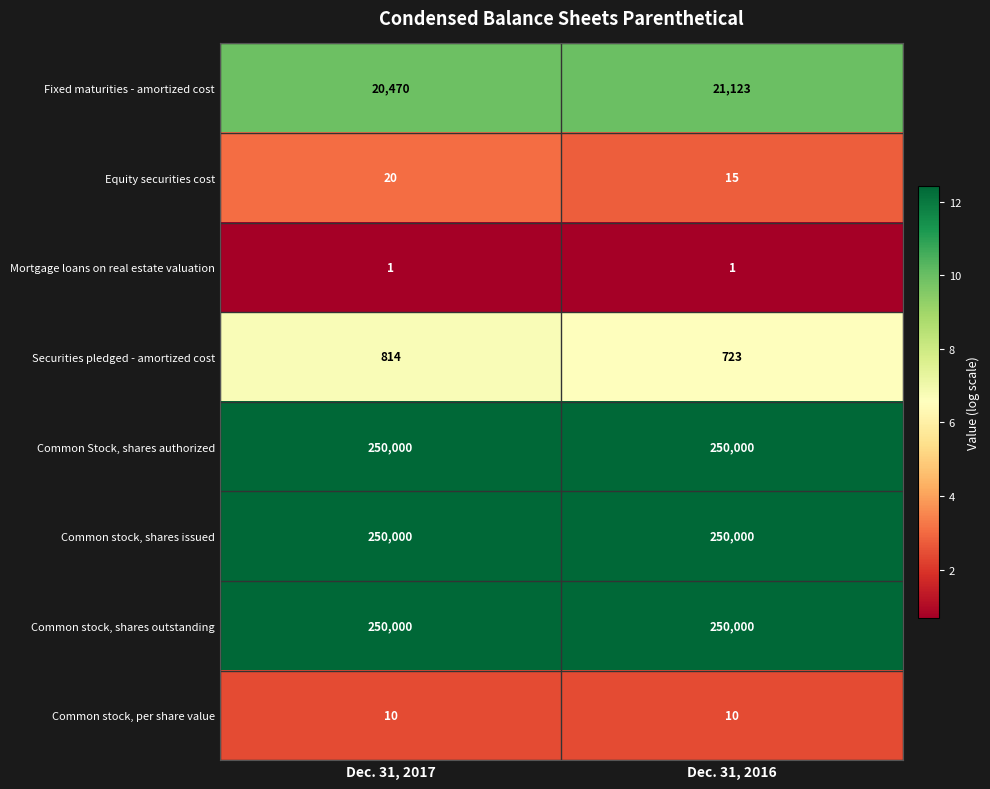

What is the sum of all Common Stock, shares authorized values?

500000